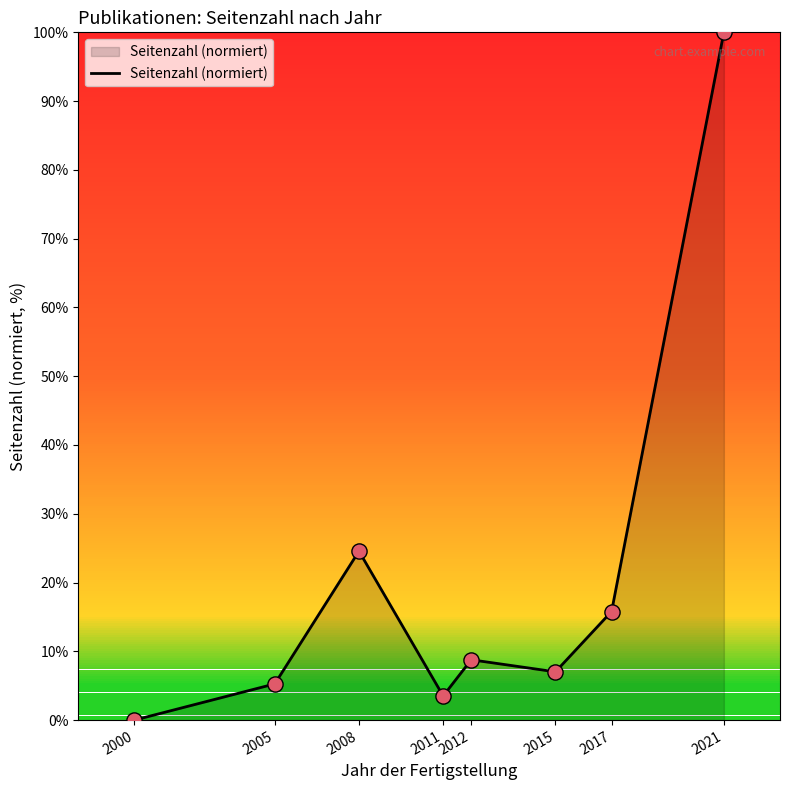

What is the ratio of the value at 2021 to the value at 2017?

6.3